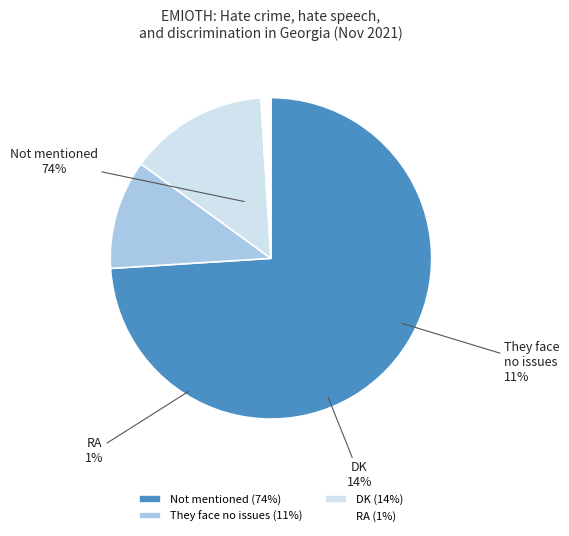

Rank the categories by value from highest to lowest.

Not mentioned, DK, They face no issues, RA